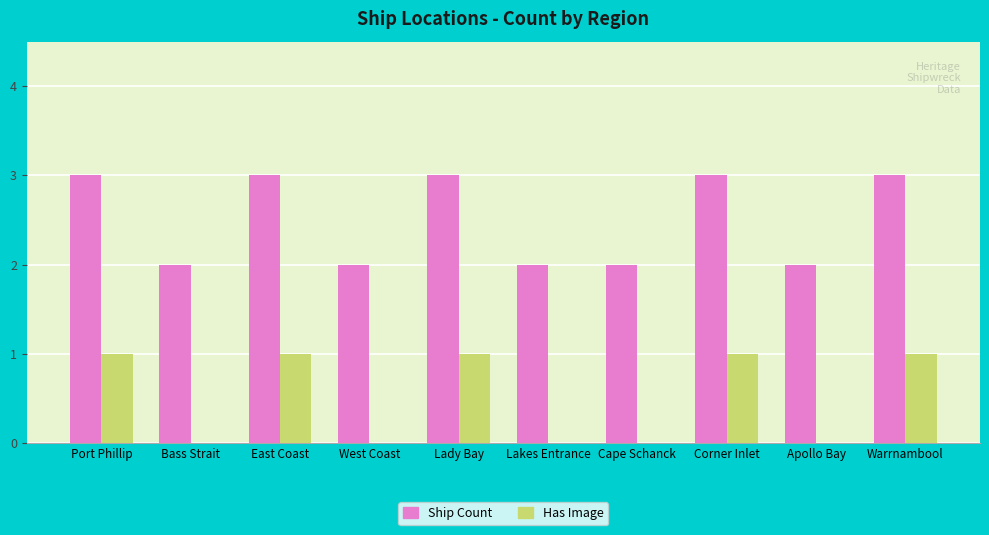

Reading right to left, what are all the values shown in this chart?

Ship Count: Warrnambool=3	Apollo Bay=2	Corner Inlet=3	Cape Schanck=2	Lakes Entrance=2	Lady Bay=3	West Coast=2	East Coast=3	Bass Strait=2	Port Phillip=3
Has Image: Warrnambool=1	Apollo Bay=0	Corner Inlet=1	Cape Schanck=0	Lakes Entrance=0	Lady Bay=1	West Coast=0	East Coast=1	Bass Strait=0	Port Phillip=1